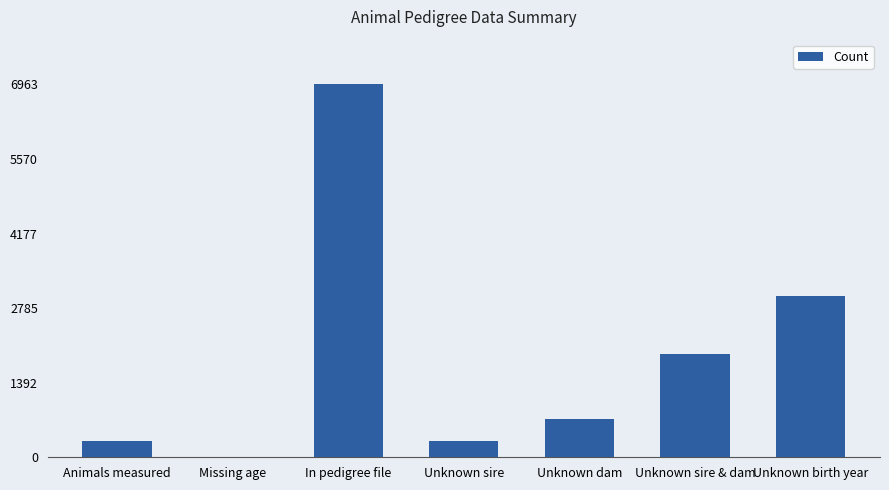

The value at Unknown sire is 543. True or false?

False